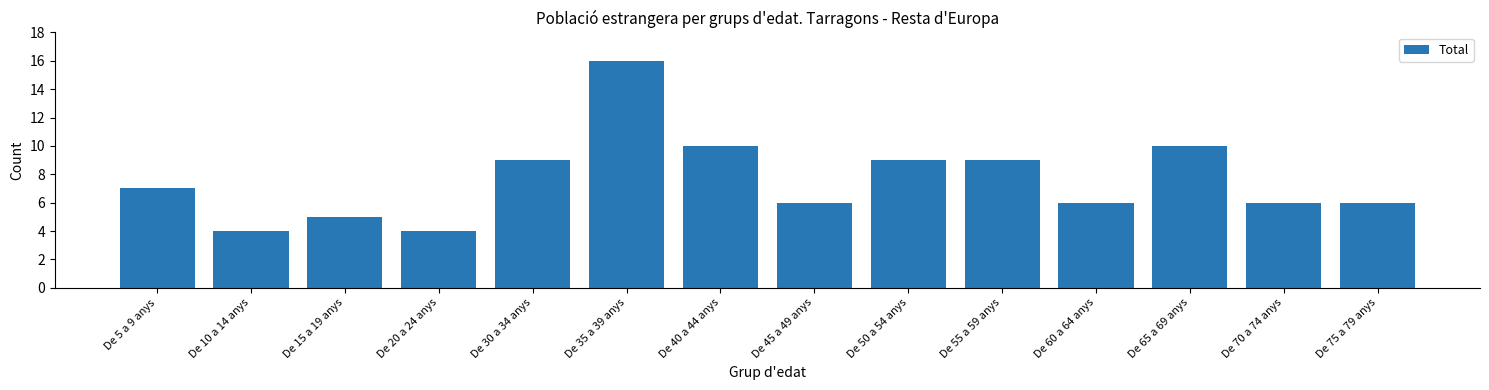

Reading right to left, what are all the values shown in this chart?

De 75 a 79 anys=6	De 70 a 74 anys=6	De 65 a 69 anys=10	De 60 a 64 anys=6	De 55 a 59 anys=9	De 50 a 54 anys=9	De 45 a 49 anys=6	De 40 a 44 anys=10	De 35 a 39 anys=16	De 30 a 34 anys=9	De 20 a 24 anys=4	De 15 a 19 anys=5	De 10 a 14 anys=4	De 5 a 9 anys=7